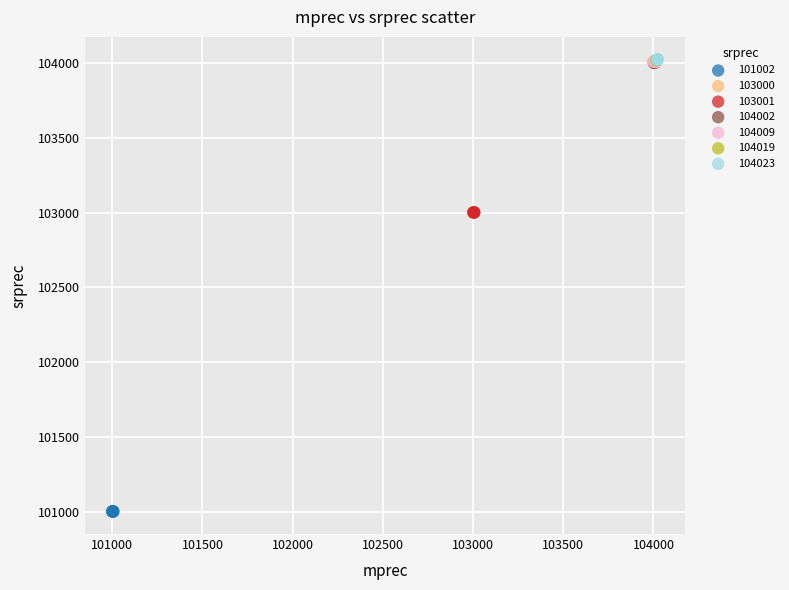

What are all the series names shown in the legend?

101002, 103000, 103001, 104002, 104009, 104019, 104023